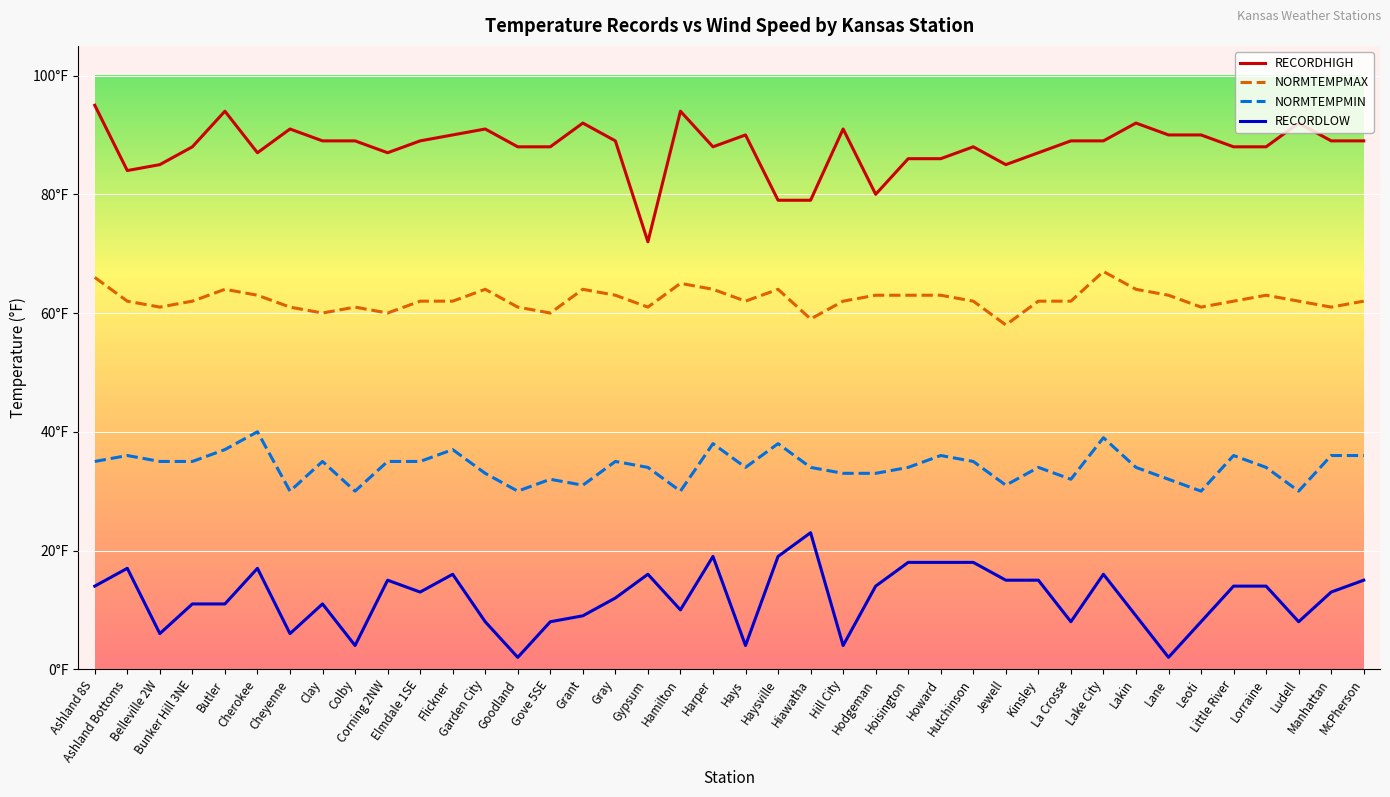

What is the sum of all RECORDLOW values?

480